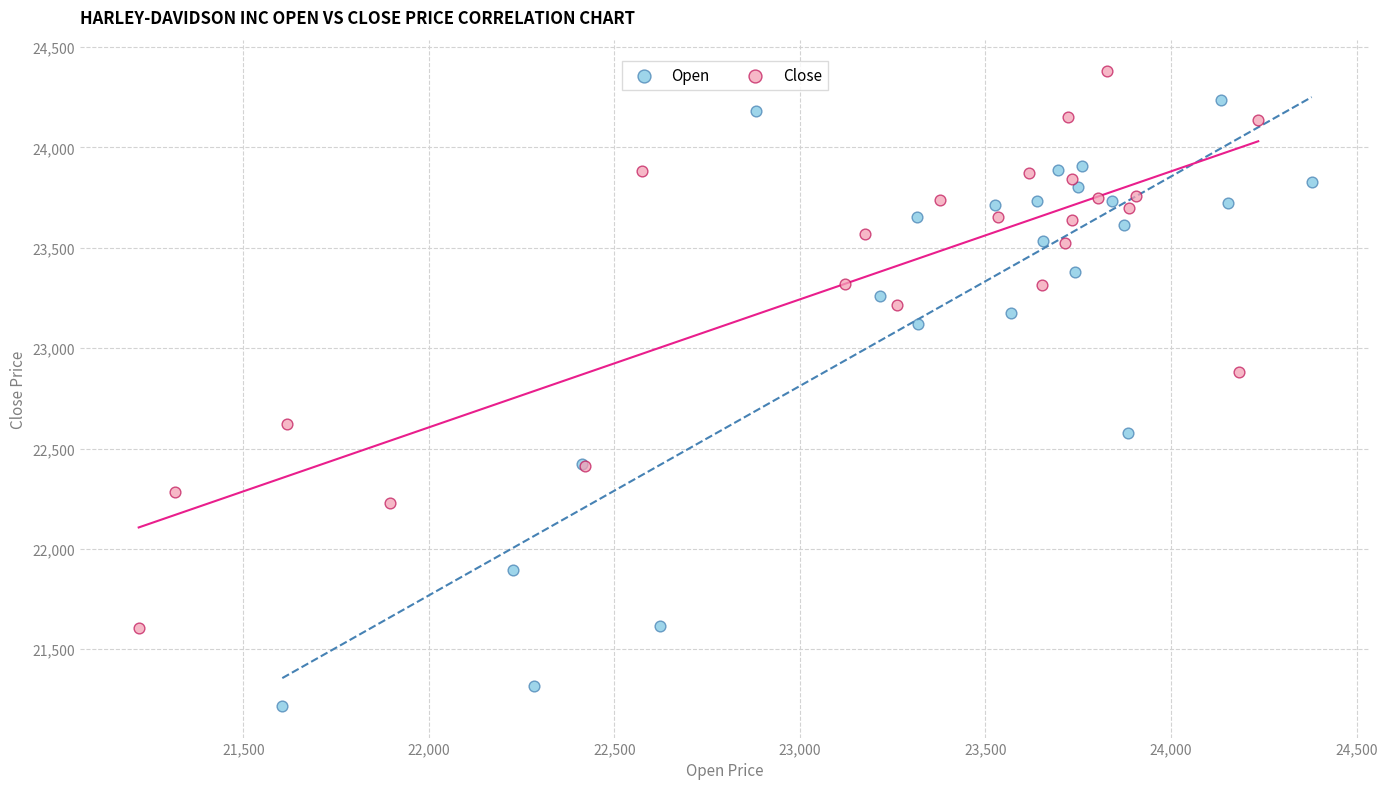

Which series has the largest Y range (max minus min)?

Open